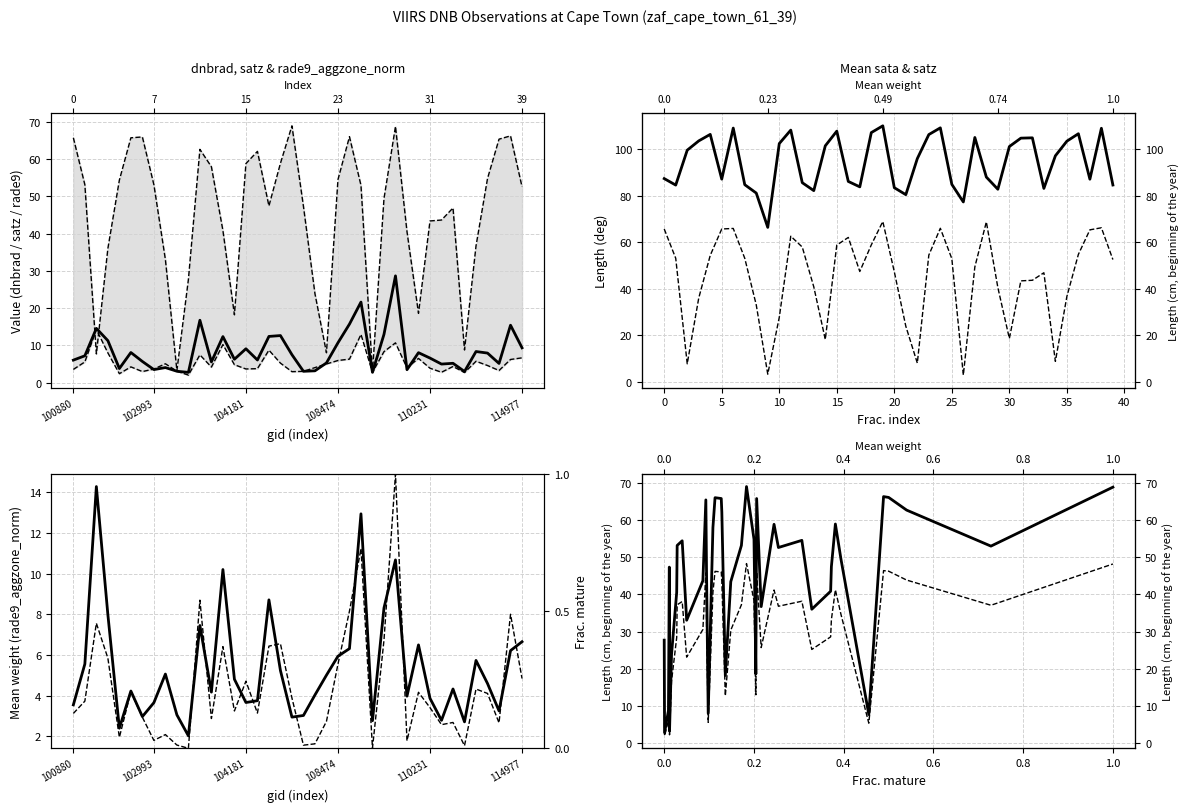

True or false: rade9_aggzone_norm has more than 1 points higher than both neighbors.

True